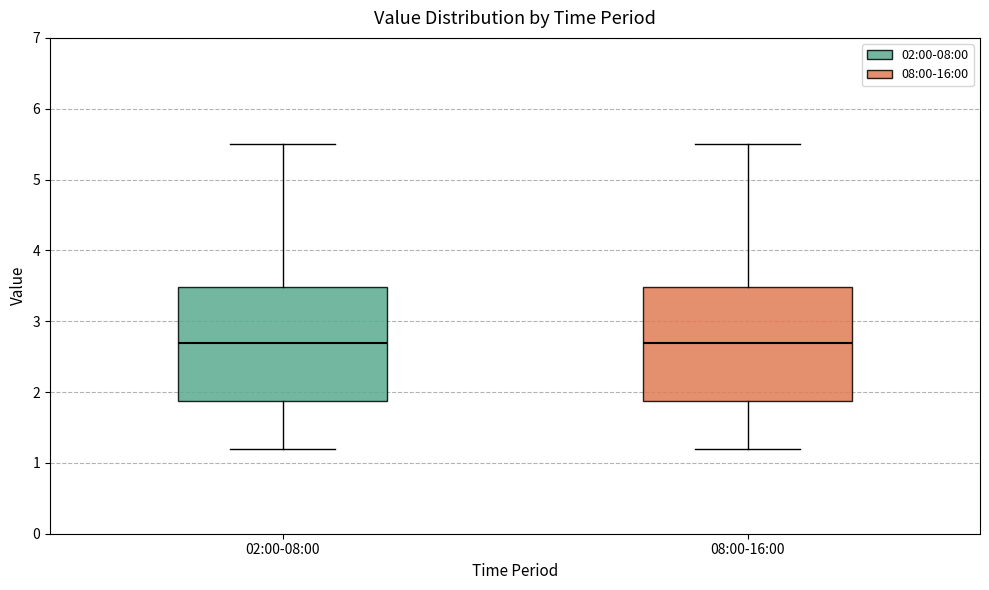

Reading left to right, read every box against the y-axis: the position of its median line, the range the box covers, and the ends of its whiskers. The values are not printed on the chart, so give them approximately, as read against the axis.

02:00-08:00: median 2.7, box 1.9 to 3.5, whiskers 1.2 to 5.5
08:00-16:00: median 2.7, box 1.9 to 3.5, whiskers 1.2 to 5.5